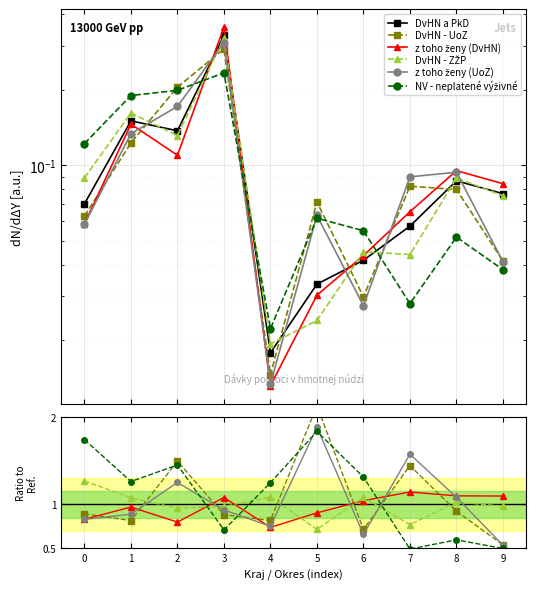

After their last crossing, which series has the higher values: z toho ženy (UoZ) or z toho ženy (DvHN)?

z toho ženy (DvHN)